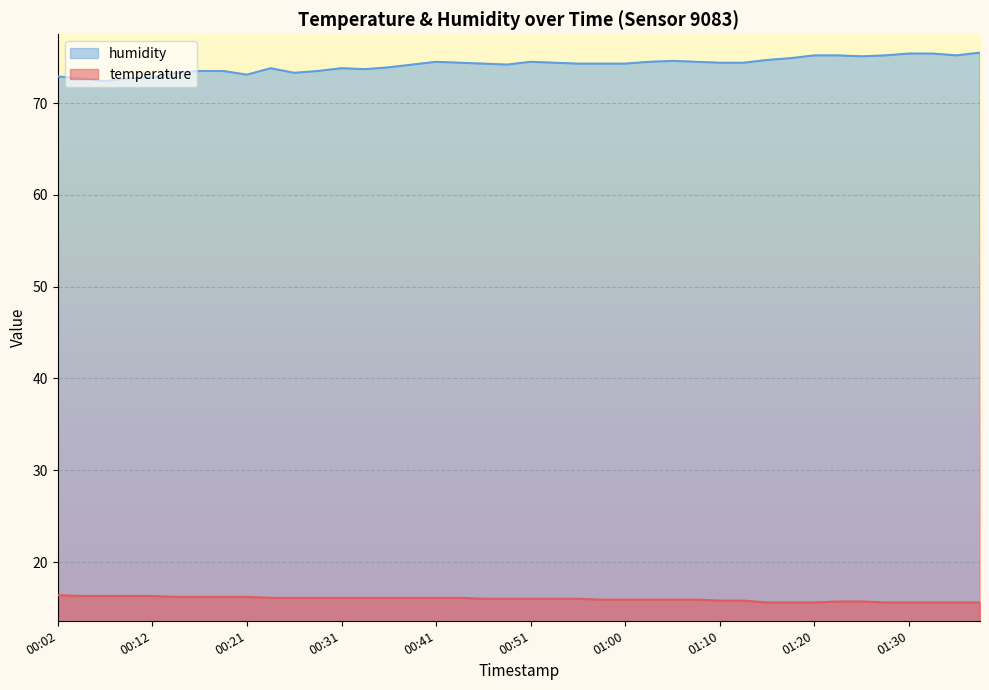

At which category does humidity reach its first local valley?

00:07